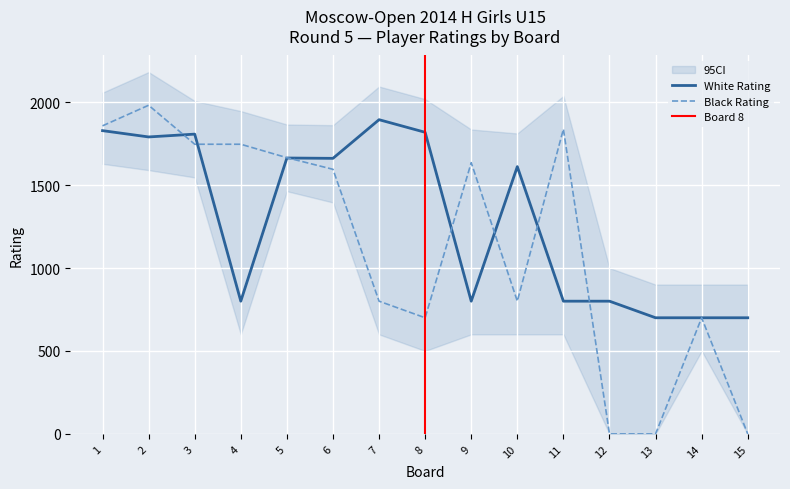

True or false: White Rating has a value of 1790 at 2.

True